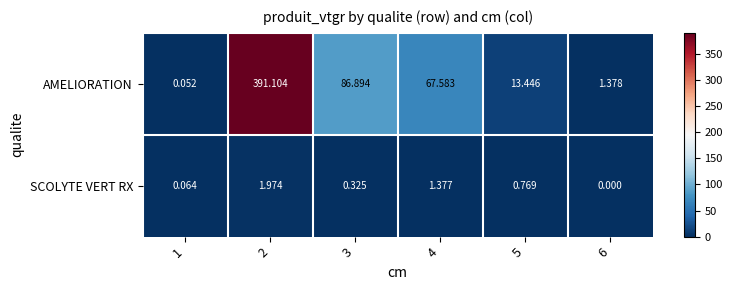

Which series changed the most between 5 and 6?

AMELIORATION